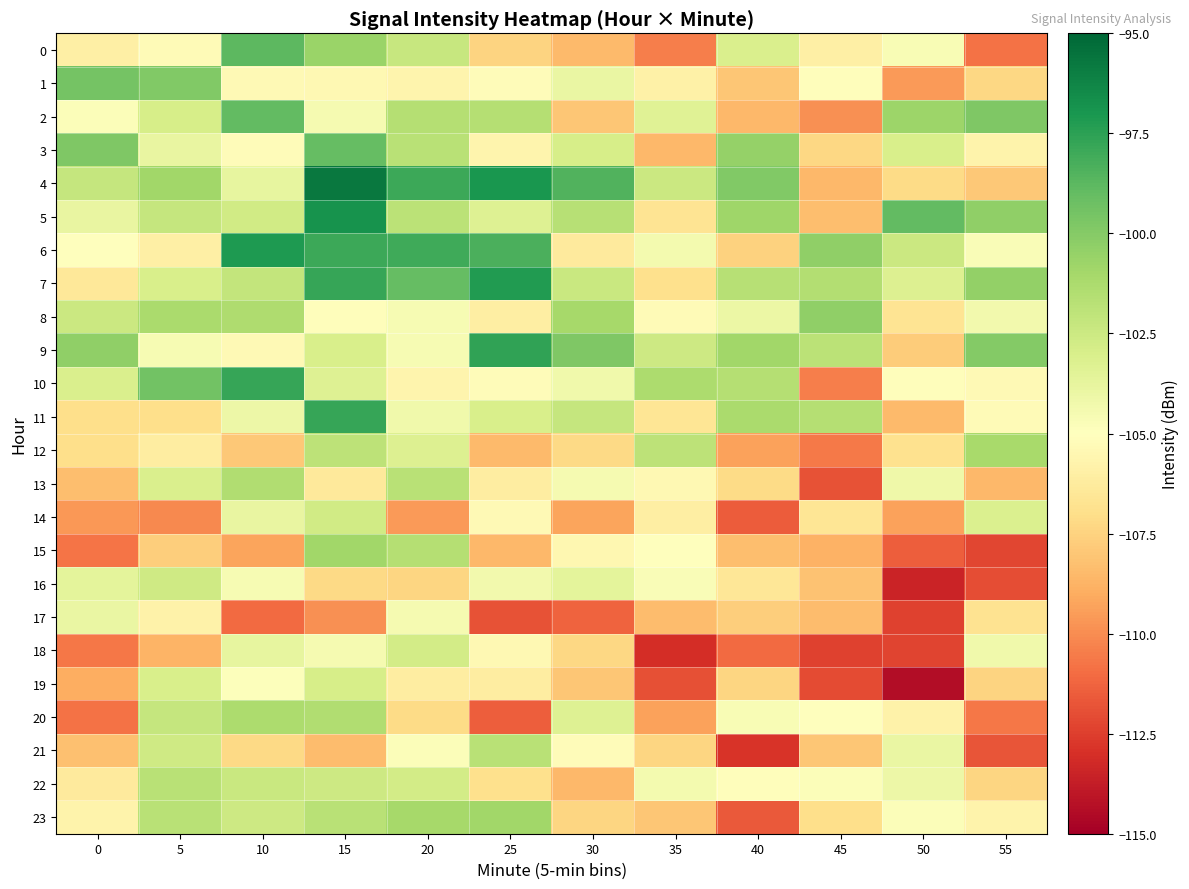

Rank the series by their maximum value, from lowest to highest.

row_17, row_19, row_18, row_14, row_16, row_21, row_22, row_13, row_20, row_12, row_23, row_15, row_8, row_1, row_3, row_2, row_0, row_10, row_11, row_9, row_7, row_6, row_5, row_4